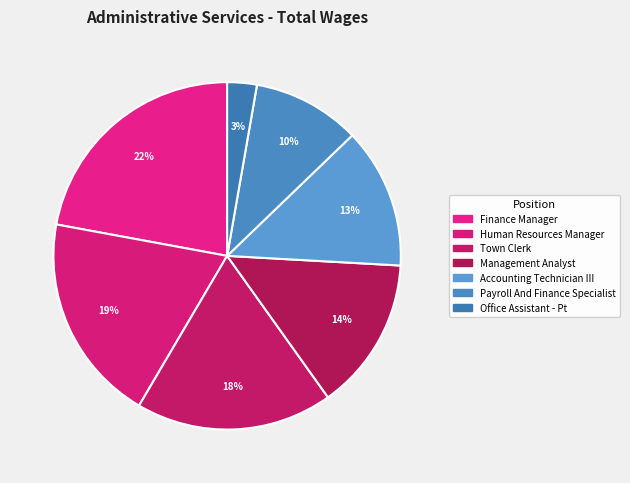

How many slices are in this pie chart?

7